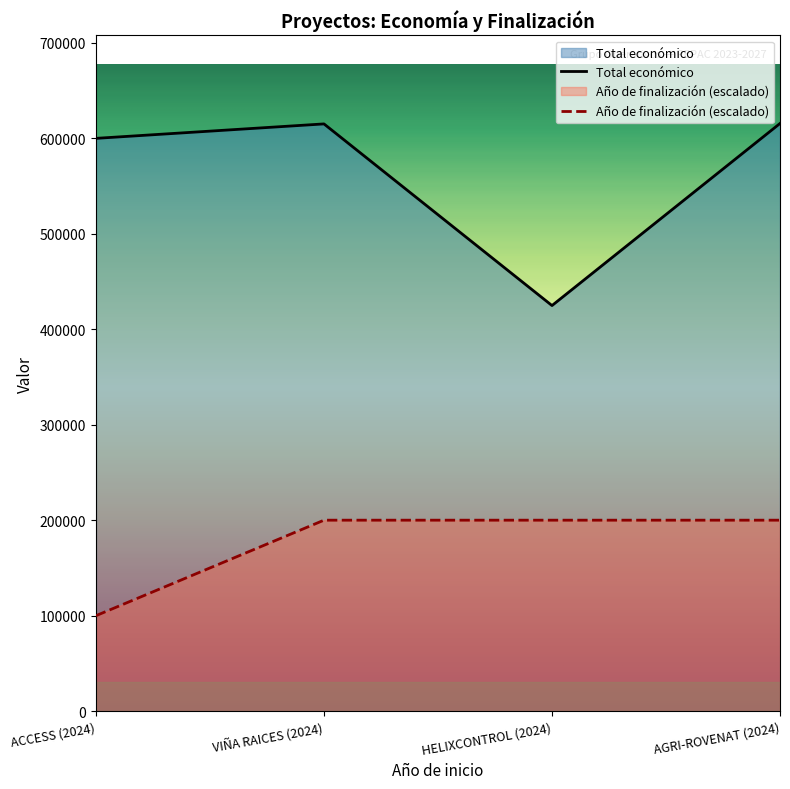

Where is Año de finalización nearest to the value 150000?

ACCESS (2024)